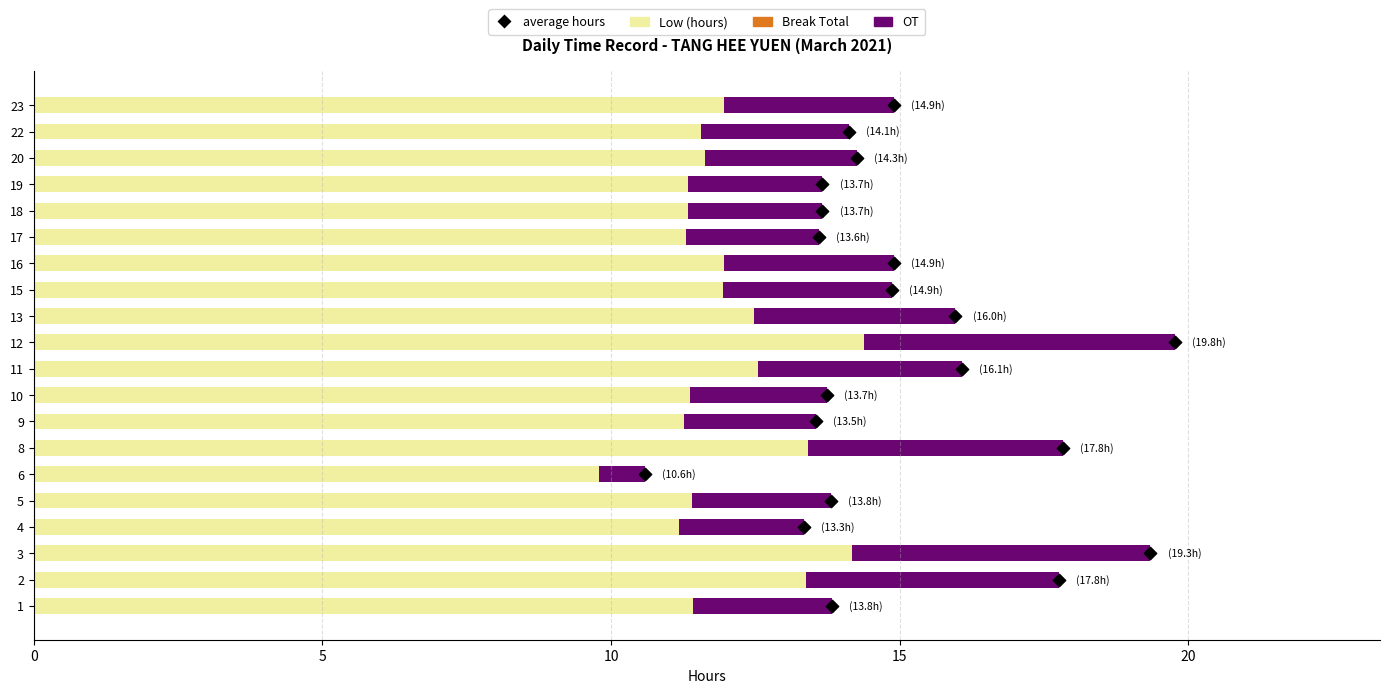

Which series has the largest total across all categories?

Low (hours)